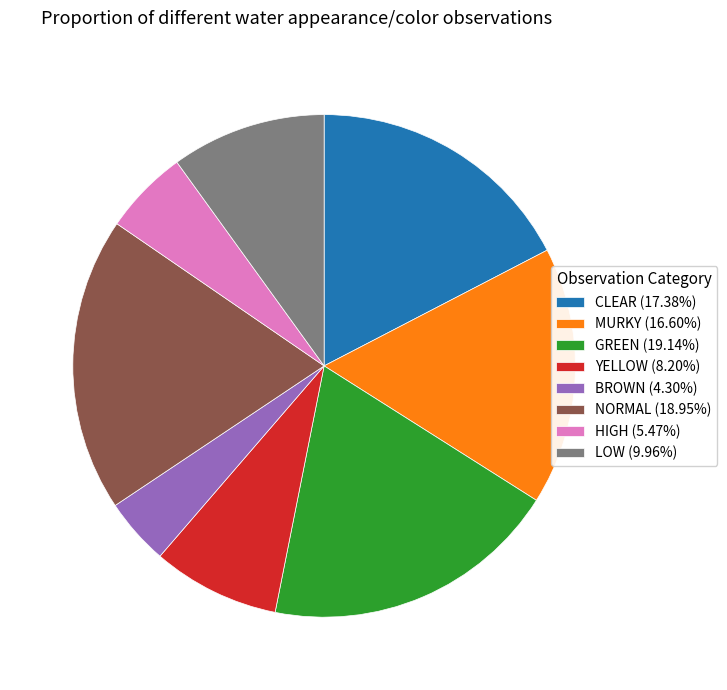

Is CLEAR the majority of the pie?

No